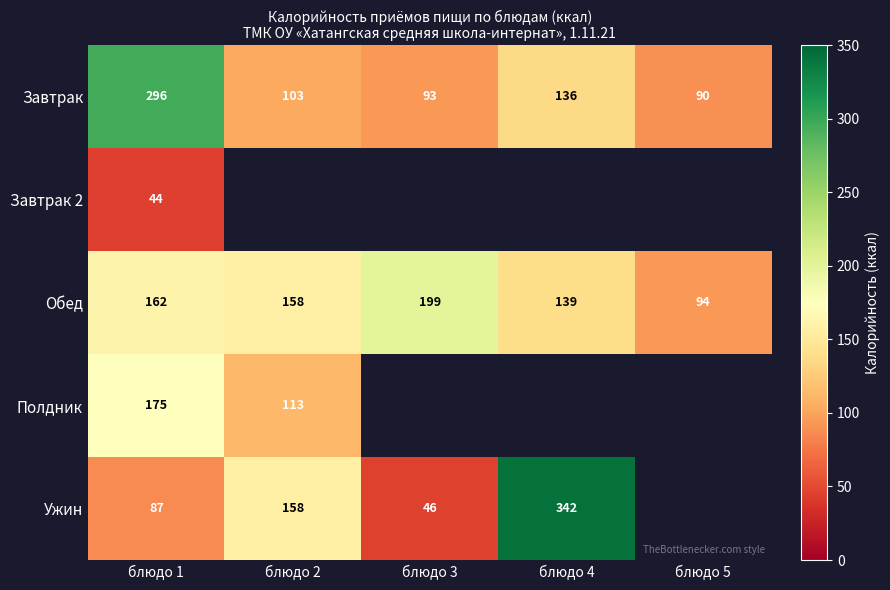

The Обед series shows 162 at блюдо 1. True or false?

True